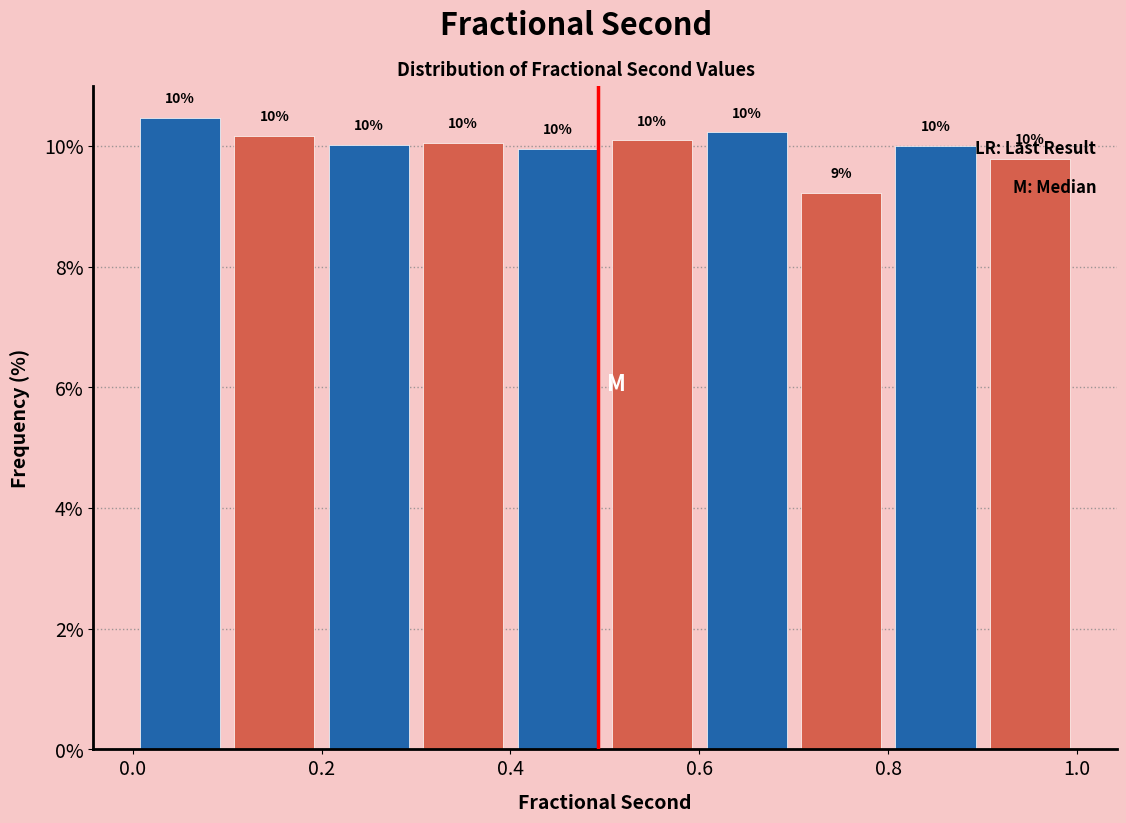

Which range on the x-axis has the tallest bar?

0.0 to 0.1